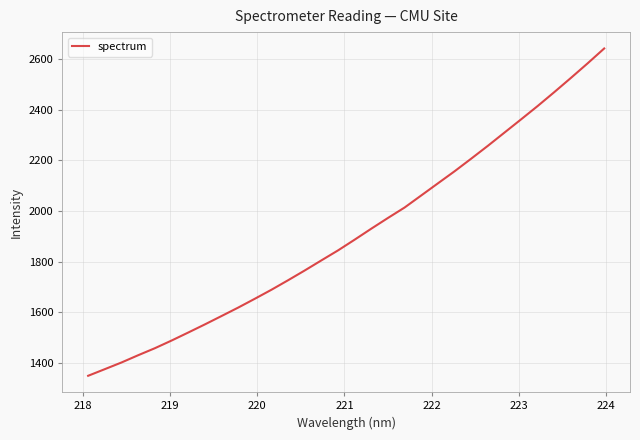

What is the maximum value shown in the chart?

2642.0